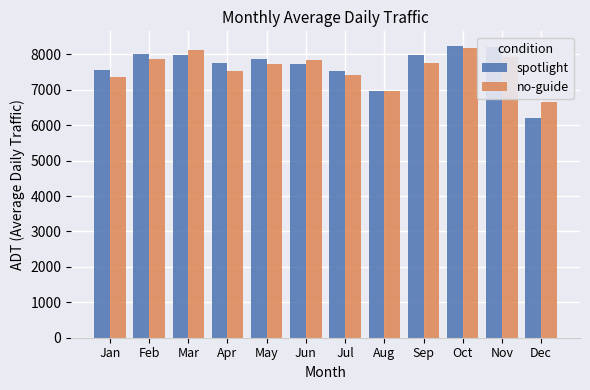

What is the average value of the spotlight series?

7675.0